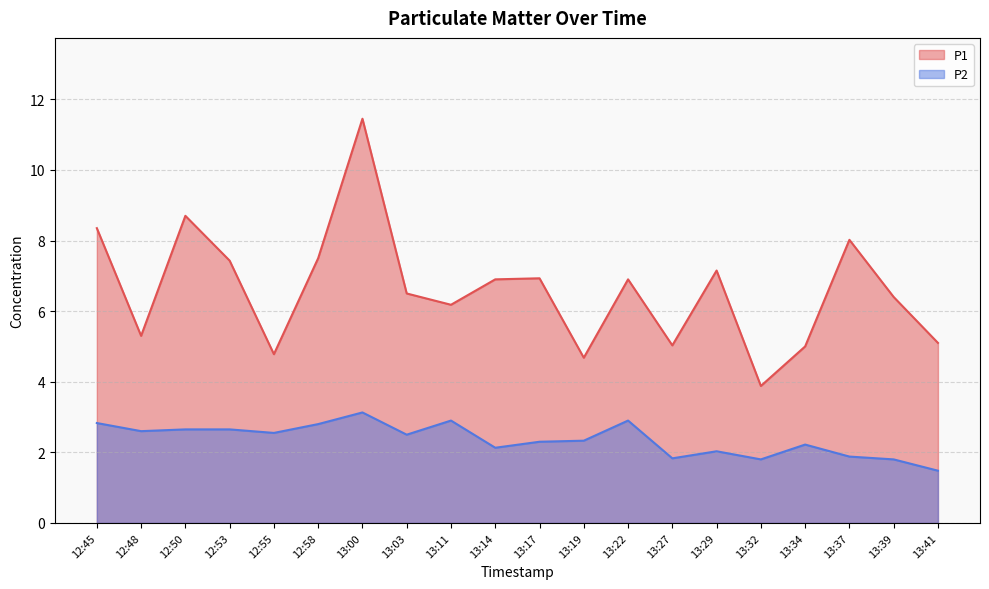

Reading left to right, transcribe all the data shown in this chart.

P1: 8.3	5.3	8.7	7.4	4.8	7.5	11.4	6.5	6.2	6.9	6.9	4.7	6.9	5.0	7.2	3.9	5.0	8.0	6.4	5.1
P2: 2.8	2.6	2.6	2.6	2.5	2.8	3.1	2.5	2.9	2.1	2.3	2.3	2.9	1.8	2.0	1.8	2.2	1.9	1.8	1.5